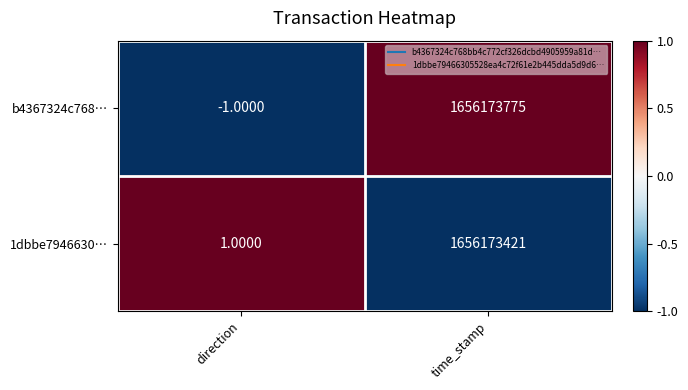

Rank the series at time_stamp from highest to lowest value.

b4367324c768…, 1dbbe7946630…